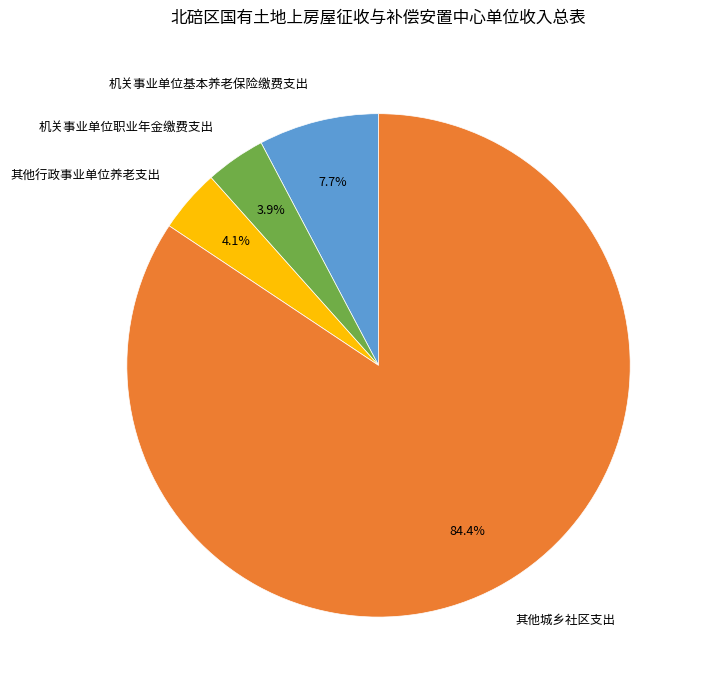

Is it true that 其他城乡社区支出 is 84% of the pie?

True